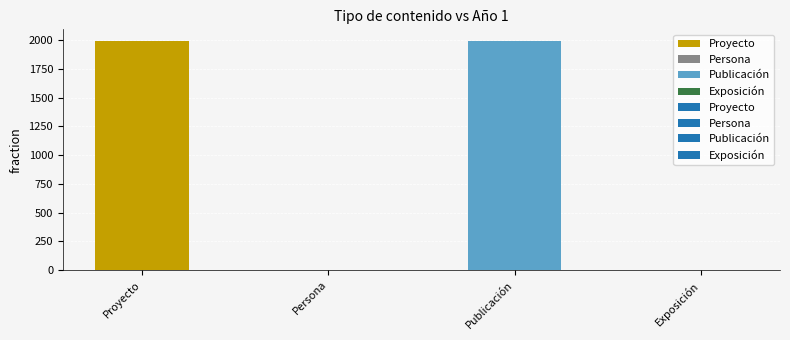

What is the sum of the values at Publicación and Proyecto?

3992